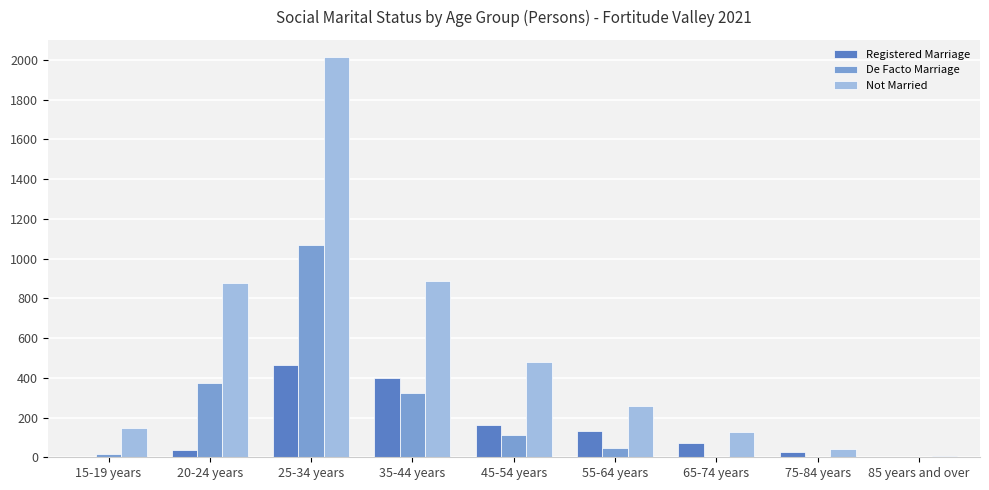

What is the sum of all De Facto Marriage values?

1942